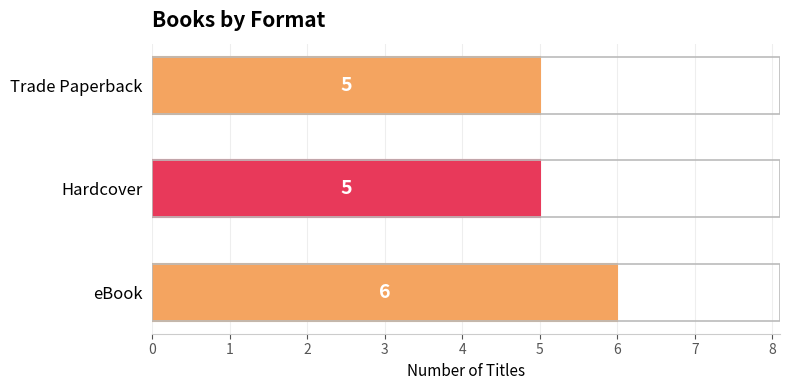

What is the greatest value displayed?

6